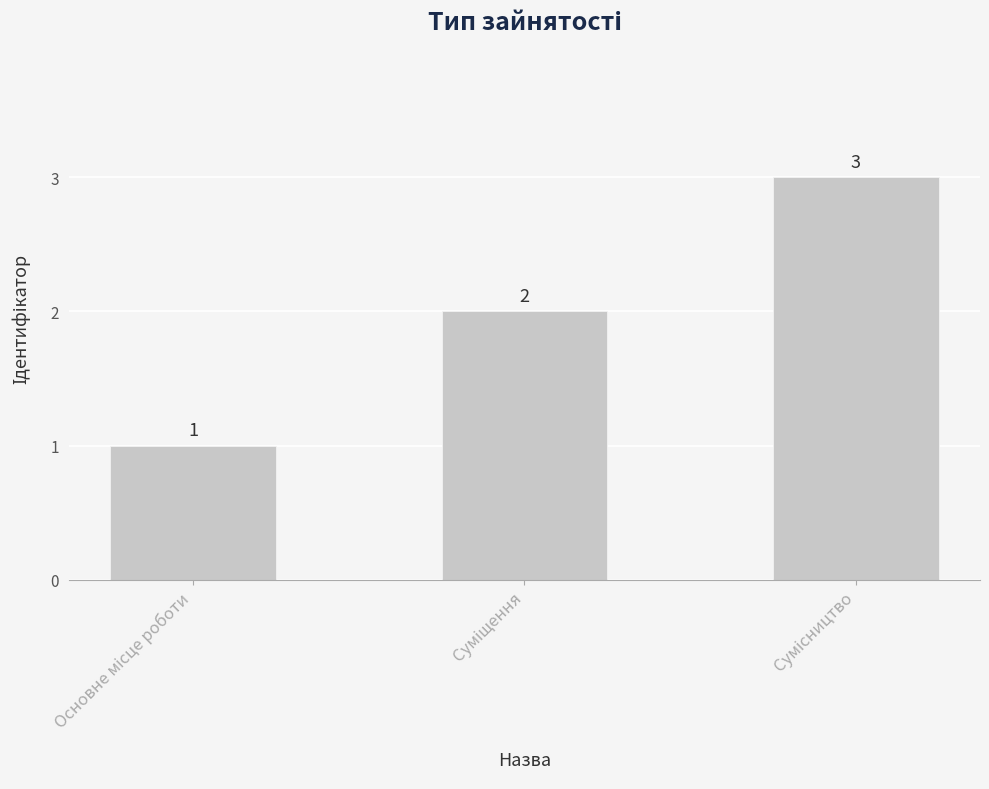

What is the minimum value shown in the chart?

1